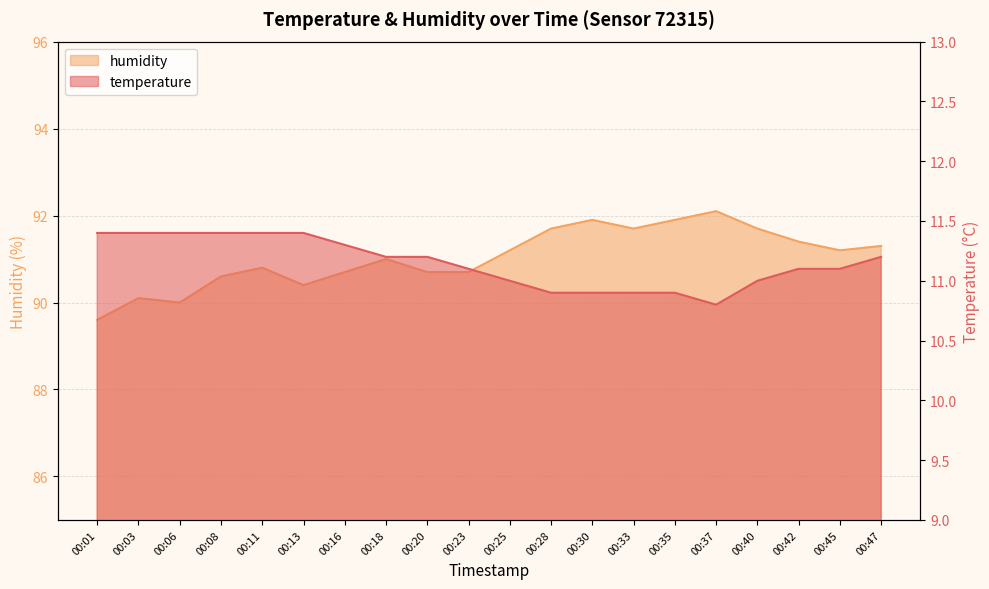

What are all the series names shown in the legend?

temperature, humidity